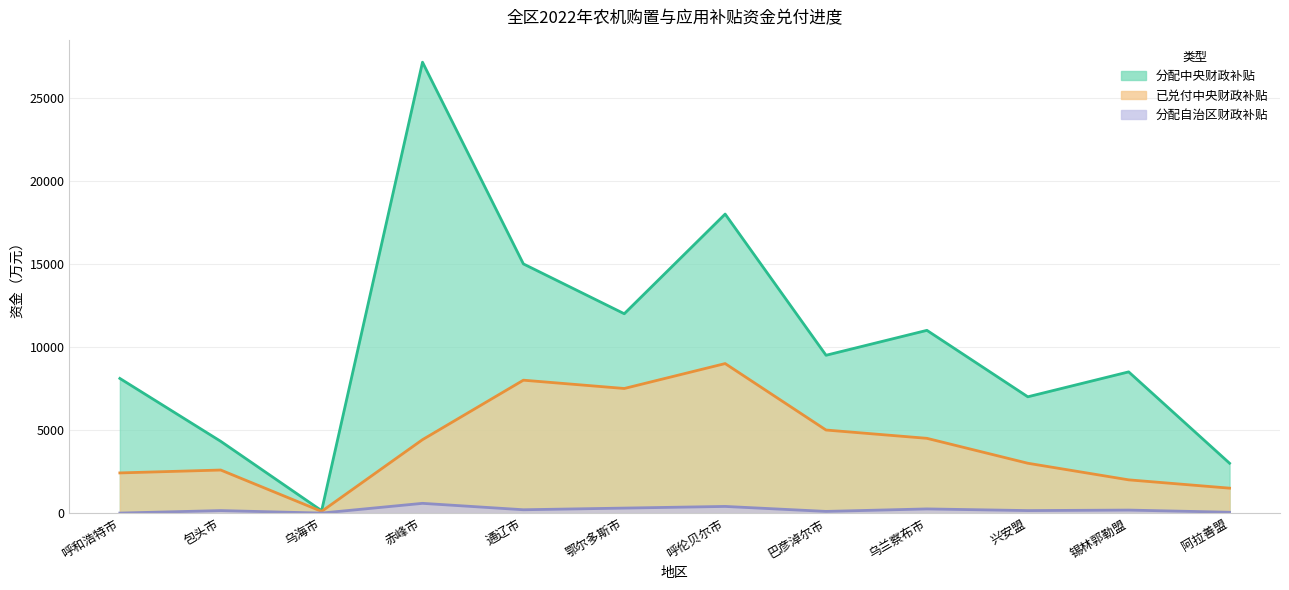

Rank the categories by 分配自治区财政补贴资金（万元） value from highest to lowest.

赤峰市, 呼伦贝尔市, 鄂尔多斯市, 乌兰察布市, 通辽市, 锡林郭勒盟, 包头市, 兴安盟, 巴彦淖尔市, 阿拉善盟, 呼和浩特市, 乌海市